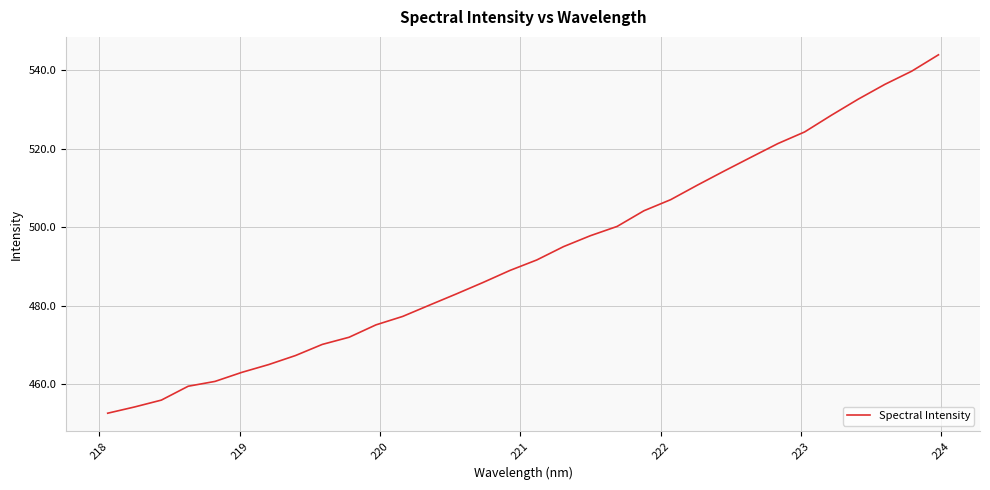

What is the smallest value displayed?

452.6